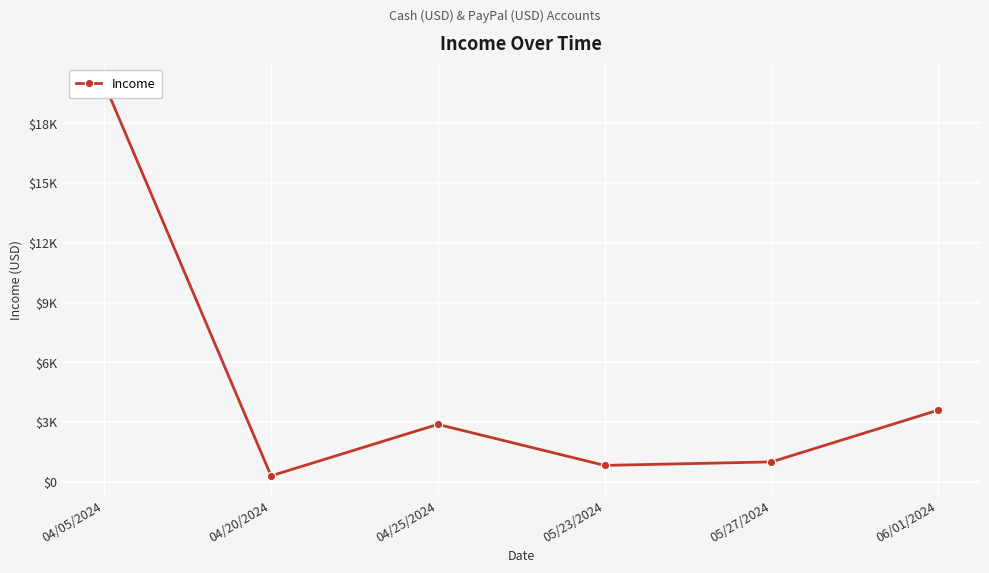

Is it true that the value at 05/23/2024 is 1165.3?

False